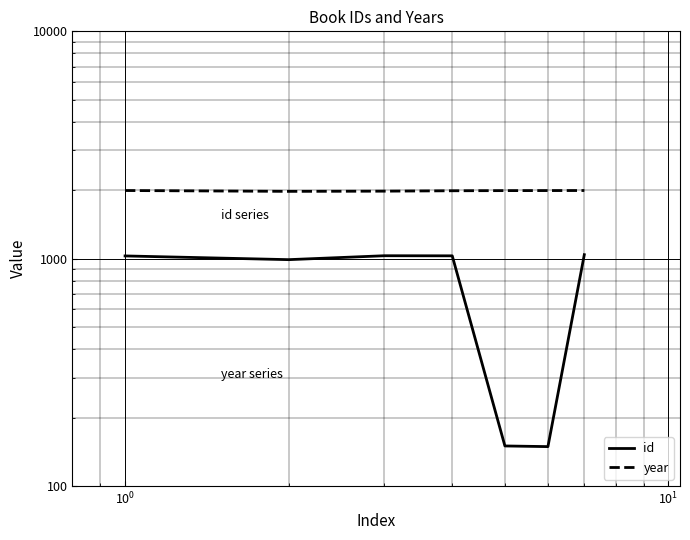

Is this an area chart (filled region under the line)?

No